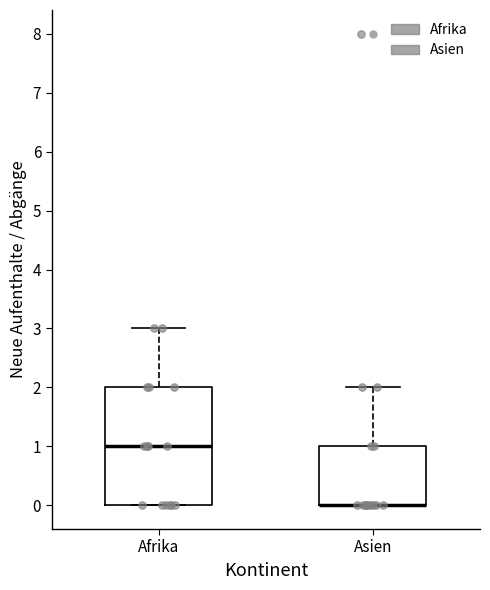

Reading left to right, transcribe this box plot: for each box, give where its median line is, the range the box spans, and where its two whiskers end, as read against the y-axis. The values are not printed on the chart, so give them approximately, as read against the axis.

Afrika: median 1, box 0 to 2, whiskers 0 to 3
Asien: median 0 (drawn on the box's lower edge), box 0 to 1, whiskers 0 to 2